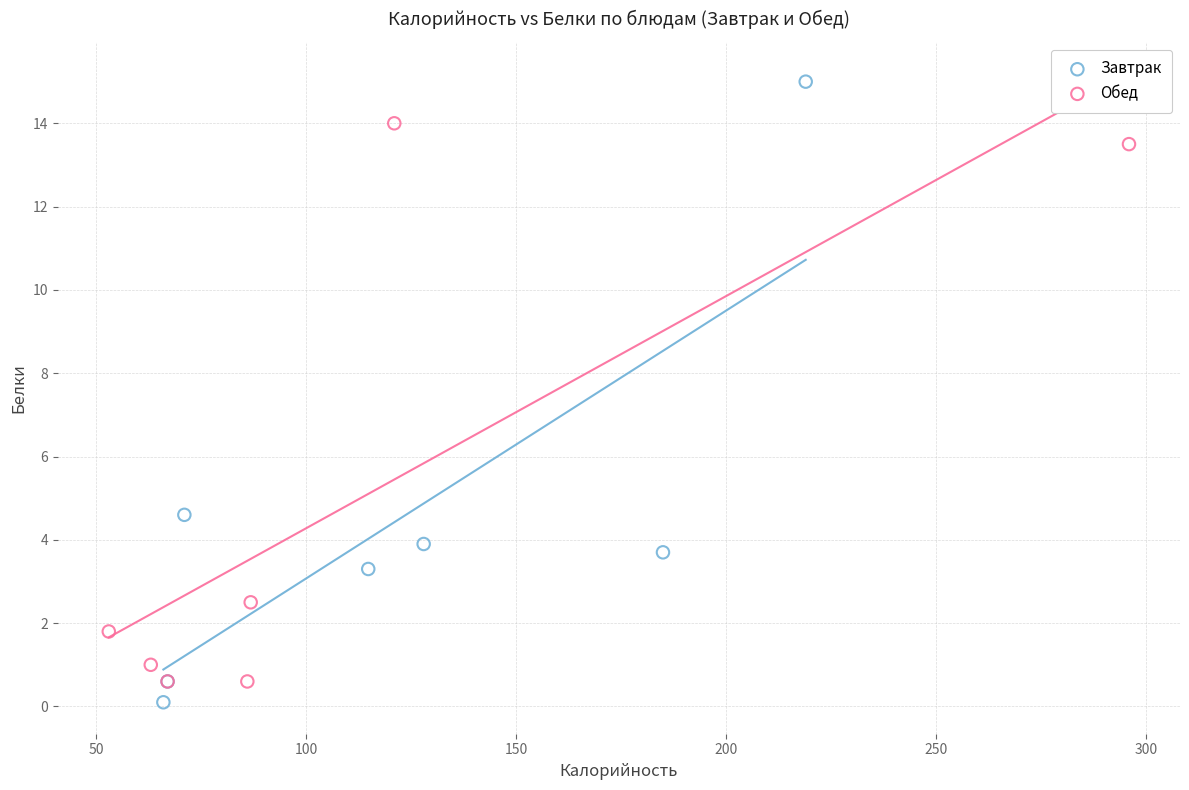

What are all the series names shown in the legend?

Завтрак, Обед